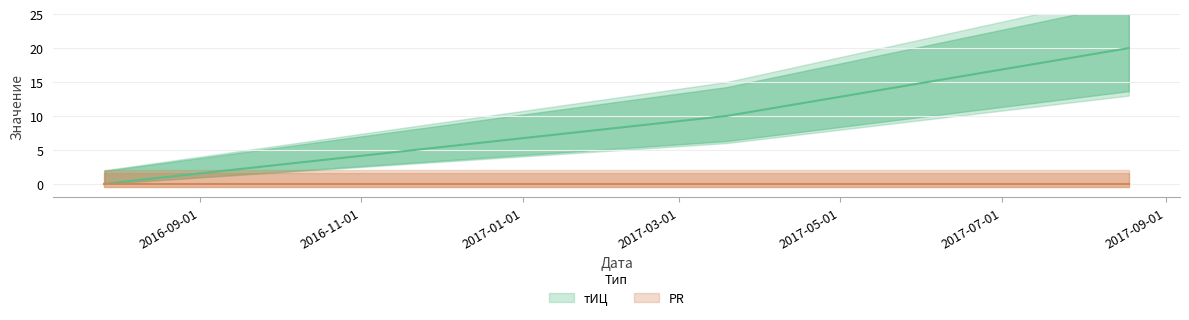

What is the label of the 2nd point from the right?

2017-03-19